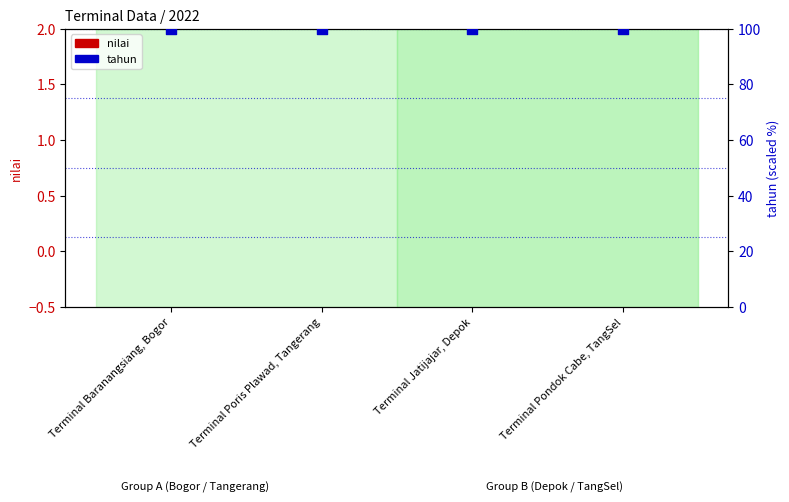

What is the total value across all series at Terminal Poris Plawad, Tangerang?

100